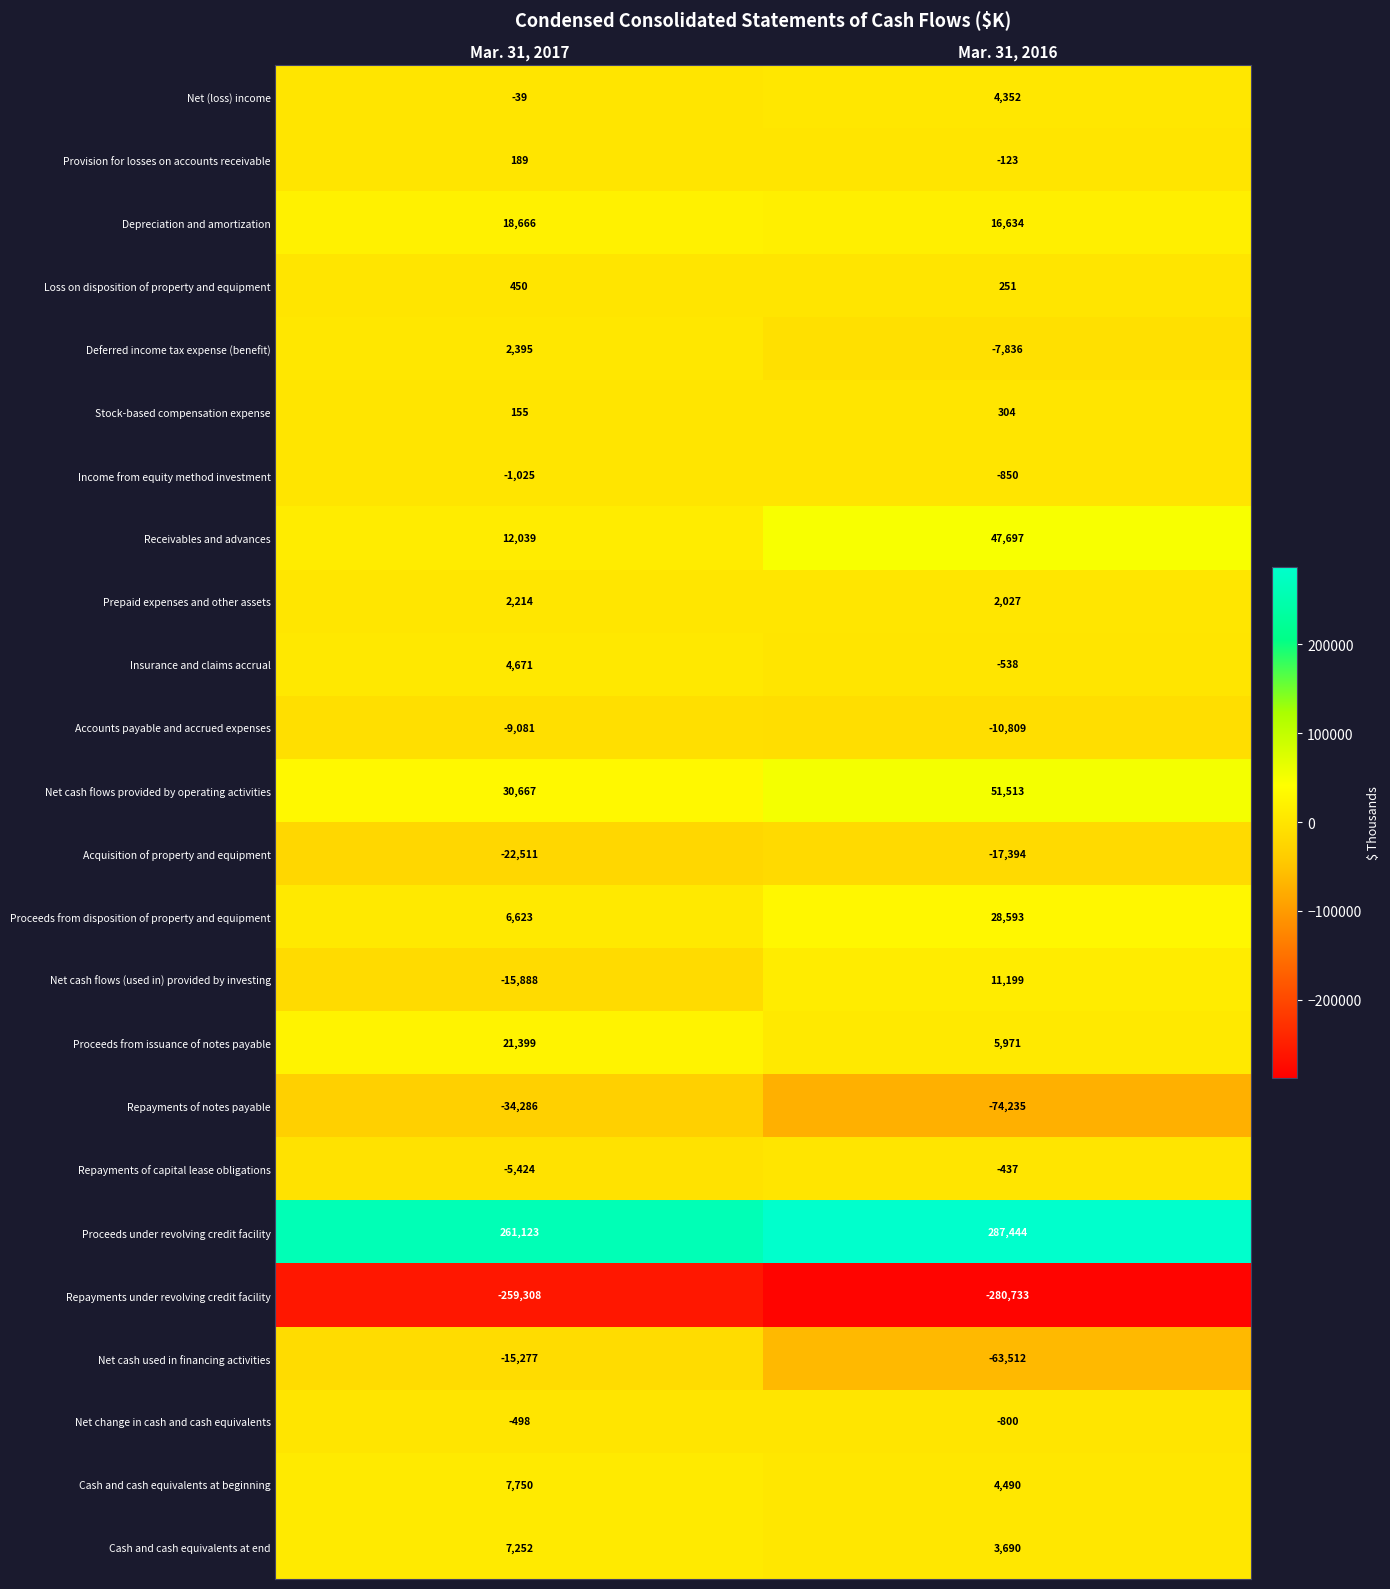

Is the value of Net cash flows provided by operating activities at Mar. 31, 2017 greater than the value of Provision for losses on accounts receivable at Mar. 31, 2017?

Yes